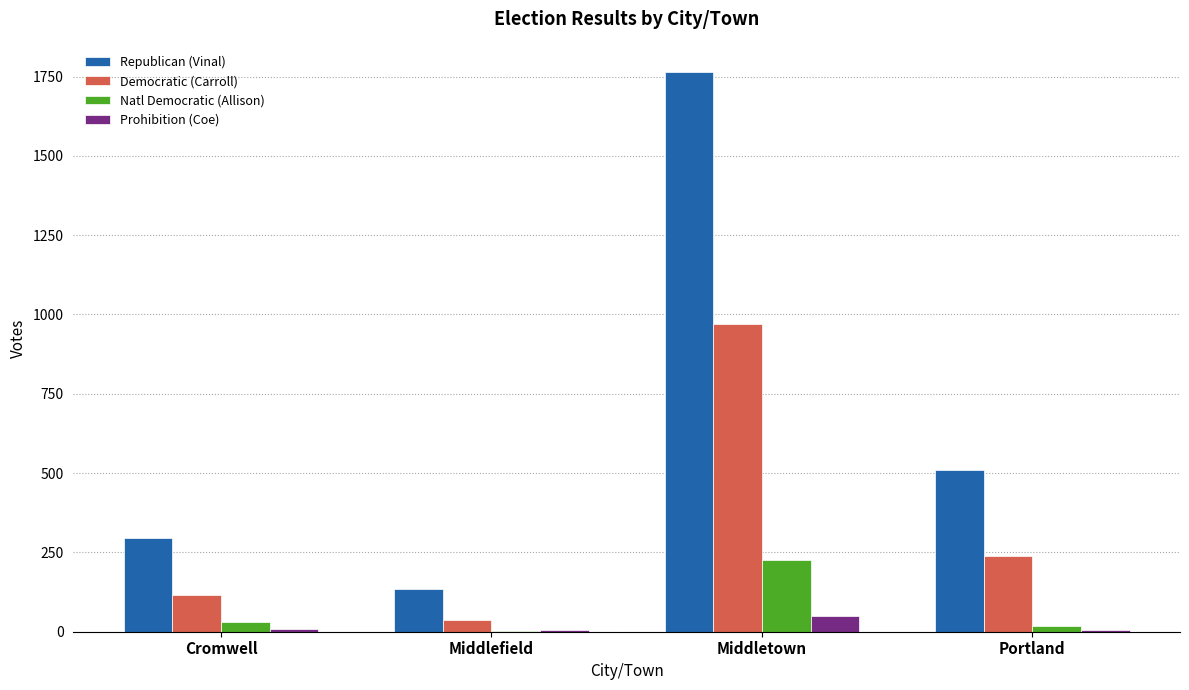

Which series has the largest total across all categories?

Republican (Vinal)